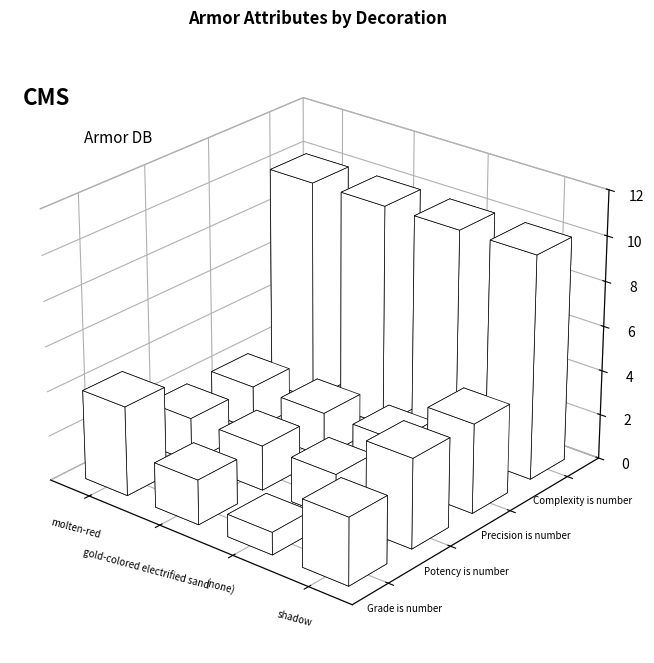

Count the Potency is number values in the range 2 to 4.

4